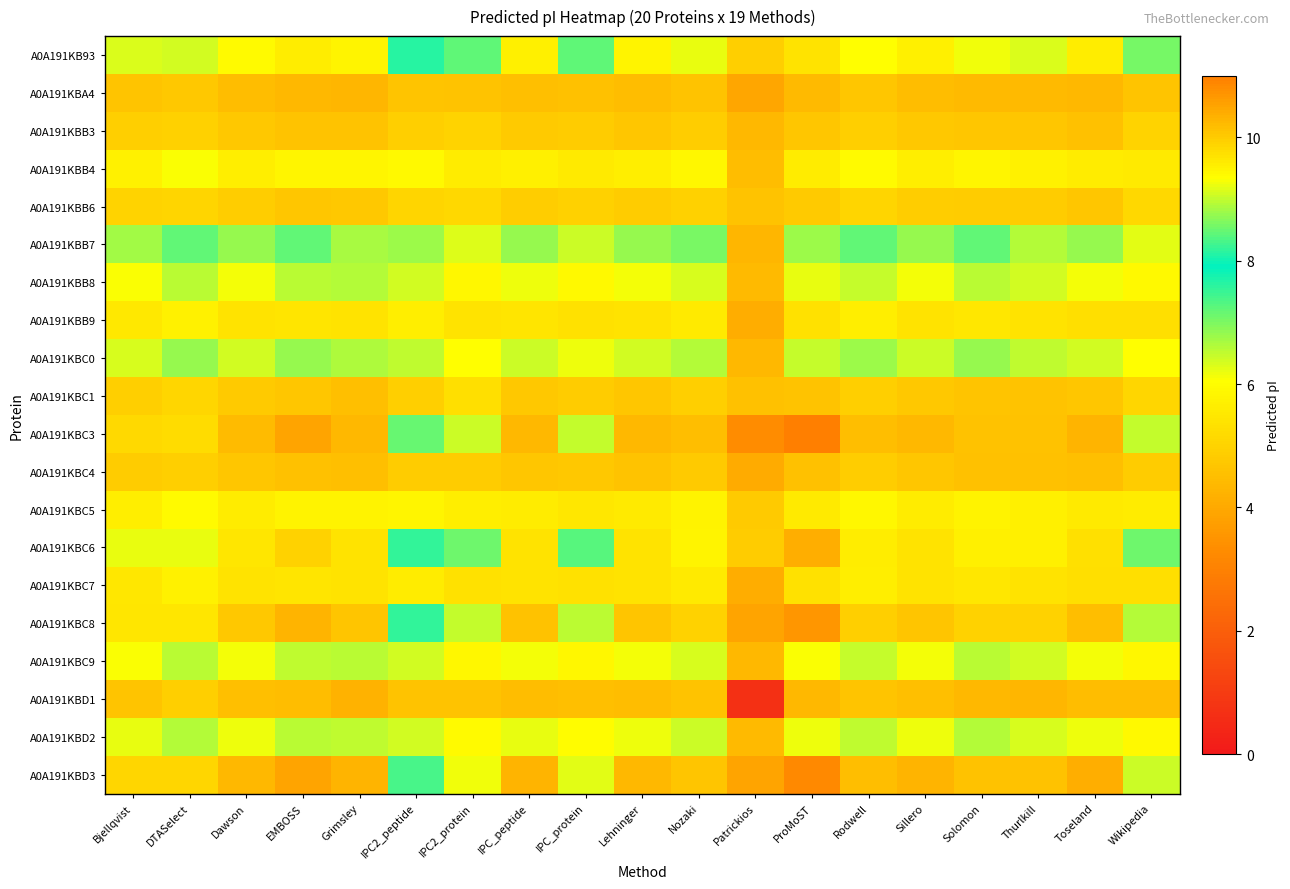

Reading left to right, extract all data points from this chart.

A0A191KB93: Bjellqvist=9.1	DTASelect=9.1	Dawson=9.4	EMBOSS=9.6	Grimsley=9.5	IPC2_peptide=7.6	IPC2_protein=8.5	IPC_peptide=9.5	IPC_protein=8.4	Lehninger=9.5	Nozaki=9.2	Patrickios=4.9	ProMoST=9.7	Rodwell=9.4	Sillero=9.5	Solomon=9.3	Thurlkill=9.2	Toseland=9.6	Wikipedia=8.6
A0A191KBA4: Bjellqvist=4.7	DTASelect=4.8	Dawson=4.5	EMBOSS=4.4	Grimsley=4.3	IPC2_peptide=4.7	IPC2_protein=4.6	IPC_peptide=4.5	IPC_protein=4.6	Lehninger=4.5	Nozaki=4.6	Patrickios=3.9	ProMoST=4.4	Rodwell=4.7	Sillero=4.5	Solomon=4.4	Thurlkill=4.4	Toseland=4.4	Wikipedia=4.7
A0A191KBB3: Bjellqvist=4.9	DTASelect=5.0	Dawson=4.8	EMBOSS=4.6	Grimsley=4.6	IPC2_peptide=4.9	IPC2_protein=5.0	IPC_peptide=4.8	IPC_protein=4.9	Lehninger=4.7	Nozaki=4.9	Patrickios=4.3	ProMoST=4.7	Rodwell=4.9	Sillero=4.8	Solomon=4.7	Thurlkill=4.7	Toseland=4.6	Wikipedia=5.0
A0A191KBB4: Bjellqvist=5.7	DTASelect=6.1	Dawson=5.7	EMBOSS=5.8	Grimsley=5.8	IPC2_peptide=5.9	IPC2_protein=5.6	IPC_peptide=5.7	IPC_protein=5.6	Lehninger=5.6	Nozaki=5.9	Patrickios=4.5	ProMoST=5.6	Rodwell=5.9	Sillero=5.7	Solomon=5.8	Thurlkill=5.8	Toseland=5.6	Wikipedia=5.6
A0A191KBB6: Bjellqvist=5.0	DTASelect=5.0	Dawson=4.9	EMBOSS=4.7	Grimsley=4.7	IPC2_peptide=5.1	IPC2_protein=5.1	IPC_peptide=4.9	IPC_protein=5.0	Lehninger=4.8	Nozaki=5.0	Patrickios=4.6	ProMoST=4.8	Rodwell=5.1	Sillero=4.9	Solomon=4.8	Thurlkill=4.8	Toseland=4.7	Wikipedia=5.1
A0A191KBB7: Bjellqvist=6.7	DTASelect=7.2	Dawson=6.8	EMBOSS=7.2	Grimsley=6.7	IPC2_peptide=6.8	IPC2_protein=6.3	IPC_peptide=6.8	IPC_protein=6.4	Lehninger=6.8	Nozaki=7.0	Patrickios=4.3	ProMoST=6.8	Rodwell=7.2	Sillero=6.8	Solomon=7.2	Thurlkill=6.6	Toseland=6.8	Wikipedia=6.3
A0A191KBB8: Bjellqvist=6.1	DTASelect=6.6	Dawson=6.1	EMBOSS=6.5	Grimsley=6.6	IPC2_peptide=6.4	IPC2_protein=5.9	IPC_peptide=6.1	IPC_protein=5.9	Lehninger=6.1	Nozaki=6.3	Patrickios=4.4	ProMoST=6.2	Rodwell=6.5	Sillero=6.1	Solomon=6.5	Thurlkill=6.4	Toseland=6.1	Wikipedia=5.9
A0A191KBB9: Bjellqvist=5.5	DTASelect=5.7	Dawson=5.4	EMBOSS=5.4	Grimsley=5.4	IPC2_peptide=5.6	IPC2_protein=5.4	IPC_peptide=5.4	IPC_protein=5.4	Lehninger=5.4	Nozaki=5.6	Patrickios=4.1	ProMoST=5.3	Rodwell=5.6	Sillero=5.4	Solomon=5.5	Thurlkill=5.4	Toseland=5.3	Wikipedia=5.3
A0A191KBC0: Bjellqvist=6.4	DTASelect=6.8	Dawson=6.4	EMBOSS=6.8	Grimsley=6.6	IPC2_peptide=6.5	IPC2_protein=6.0	IPC_peptide=6.4	IPC_protein=6.2	Lehninger=6.4	Nozaki=6.6	Patrickios=4.3	ProMoST=6.5	Rodwell=6.8	Sillero=6.4	Solomon=6.8	Thurlkill=6.5	Toseland=6.4	Wikipedia=6.0
A0A191KBC1: Bjellqvist=4.9	DTASelect=5.1	Dawson=4.8	EMBOSS=4.7	Grimsley=4.5	IPC2_peptide=4.9	IPC2_protein=5.3	IPC_peptide=4.8	IPC_protein=4.8	Lehninger=4.7	Nozaki=4.9	Patrickios=4.6	ProMoST=4.6	Rodwell=4.9	Sillero=4.8	Solomon=4.7	Thurlkill=4.6	Toseland=4.7	Wikipedia=5.1
A0A191KBC3: Bjellqvist=9.8	DTASelect=9.8	Dawson=10.2	EMBOSS=10.5	Grimsley=10.2	IPC2_peptide=8.5	IPC2_protein=9.1	IPC_peptide=10.3	IPC_protein=9.0	Lehninger=10.2	Nozaki=10.2	Patrickios=10.8	ProMoST=11.0	Rodwell=10.1	Sillero=10.2	Solomon=10.1	Thurlkill=10.1	Toseland=10.3	Wikipedia=9.0
A0A191KBC4: Bjellqvist=4.8	DTASelect=4.9	Dawson=4.7	EMBOSS=4.6	Grimsley=4.5	IPC2_peptide=4.9	IPC2_protein=4.9	IPC_peptide=4.7	IPC_protein=4.7	Lehninger=4.6	Nozaki=4.8	Patrickios=4.1	ProMoST=4.6	Rodwell=4.9	Sillero=4.7	Solomon=4.6	Thurlkill=4.6	Toseland=4.5	Wikipedia=4.8
A0A191KBC5: Bjellqvist=5.7	DTASelect=6.0	Dawson=5.6	EMBOSS=5.8	Grimsley=5.8	IPC2_peptide=5.8	IPC2_protein=5.7	IPC_peptide=5.6	IPC_protein=5.5	Lehninger=5.6	Nozaki=5.8	Patrickios=4.8	ProMoST=5.5	Rodwell=5.9	Sillero=5.6	Solomon=5.8	Thurlkill=5.7	Toseland=5.5	Wikipedia=5.6
A0A191KBC6: Bjellqvist=9.2	DTASelect=9.2	Dawson=9.7	EMBOSS=9.9	Grimsley=9.7	IPC2_peptide=7.5	IPC2_protein=8.5	IPC_peptide=9.7	IPC_protein=8.4	Lehninger=9.7	Nozaki=9.5	Patrickios=10.0	ProMoST=10.4	Rodwell=9.6	Sillero=9.7	Solomon=9.5	Thurlkill=9.5	Toseland=9.8	Wikipedia=8.5
A0A191KBC7: Bjellqvist=5.5	DTASelect=5.7	Dawson=5.4	EMBOSS=5.4	Grimsley=5.4	IPC2_peptide=5.6	IPC2_protein=5.4	IPC_peptide=5.4	IPC_protein=5.3	Lehninger=5.4	Nozaki=5.6	Patrickios=4.1	ProMoST=5.3	Rodwell=5.6	Sillero=5.4	Solomon=5.5	Thurlkill=5.4	Toseland=5.3	Wikipedia=5.3
A0A191KBC8: Bjellqvist=9.7	DTASelect=9.6	Dawson=10.0	EMBOSS=10.3	Grimsley=10.1	IPC2_peptide=8.2	IPC2_protein=9.0	IPC_peptide=10.1	IPC_protein=9.0	Lehninger=10.1	Nozaki=9.9	Patrickios=10.5	ProMoST=10.7	Rodwell=10.0	Sillero=10.1	Solomon=9.9	Thurlkill=9.9	Toseland=10.2	Wikipedia=8.9
A0A191KBC9: Bjellqvist=6.1	DTASelect=6.5	Dawson=6.1	EMBOSS=6.5	Grimsley=6.6	IPC2_peptide=6.4	IPC2_protein=5.9	IPC_peptide=6.1	IPC_protein=5.9	Lehninger=6.1	Nozaki=6.3	Patrickios=4.3	ProMoST=6.1	Rodwell=6.5	Sillero=6.1	Solomon=6.5	Thurlkill=6.4	Toseland=6.1	Wikipedia=5.9
A0A191KBD1: Bjellqvist=4.7	DTASelect=4.9	Dawson=4.5	EMBOSS=4.5	Grimsley=4.2	IPC2_peptide=4.6	IPC2_protein=4.6	IPC_peptide=4.5	IPC_protein=4.5	Lehninger=4.5	Nozaki=4.6	Patrickios=0.7	ProMoST=4.4	Rodwell=4.7	Sillero=4.5	Solomon=4.4	Thurlkill=4.3	Toseland=4.5	Wikipedia=4.5
A0A191KBD2: Bjellqvist=6.2	DTASelect=6.6	Dawson=6.2	EMBOSS=6.5	Grimsley=6.5	IPC2_peptide=6.4	IPC2_protein=6.0	IPC_peptide=6.2	IPC_protein=6.0	Lehninger=6.2	Nozaki=6.4	Patrickios=4.4	ProMoST=6.2	Rodwell=6.5	Sillero=6.2	Solomon=6.6	Thurlkill=6.3	Toseland=6.2	Wikipedia=5.9
A0A191KBD3: Bjellqvist=9.9	DTASelect=9.9	Dawson=10.3	EMBOSS=10.5	Grimsley=10.3	IPC2_peptide=8.3	IPC2_protein=9.3	IPC_peptide=10.3	IPC_protein=9.2	Lehninger=10.3	Nozaki=10.1	Patrickios=10.5	ProMoST=10.8	Rodwell=10.2	Sillero=10.3	Solomon=10.1	Thurlkill=10.1	Toseland=10.4	Wikipedia=9.0